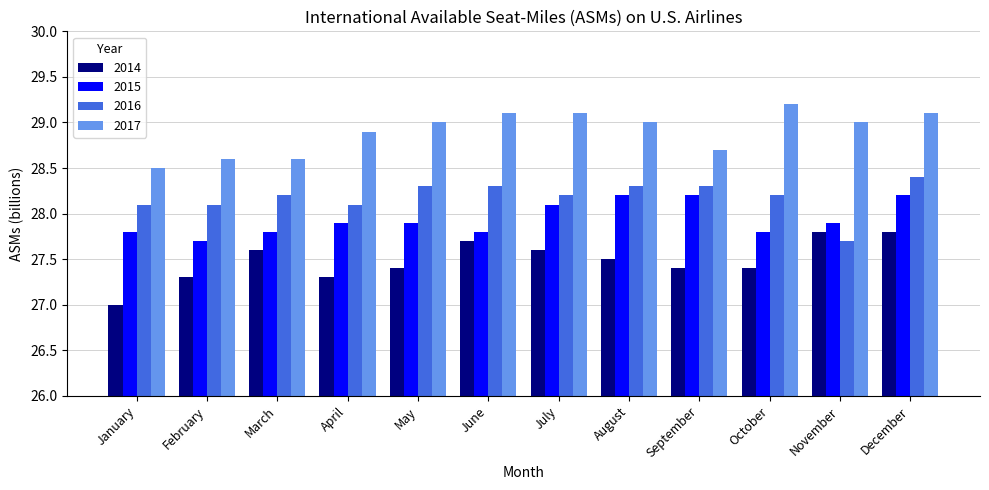

List the series in order of their overall mean, lowest first.

2014, 2015, 2016, 2017